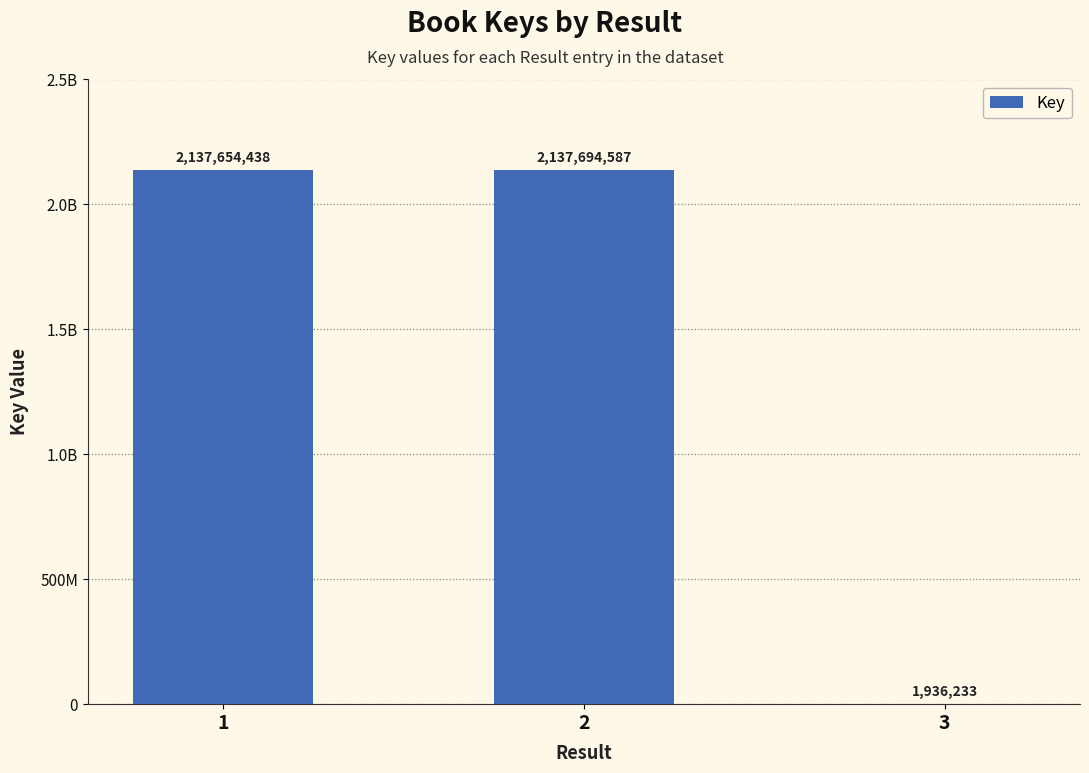

Reading left to right, extract all data points from this chart.

1=2137654438	2=2137694587	3=1936233